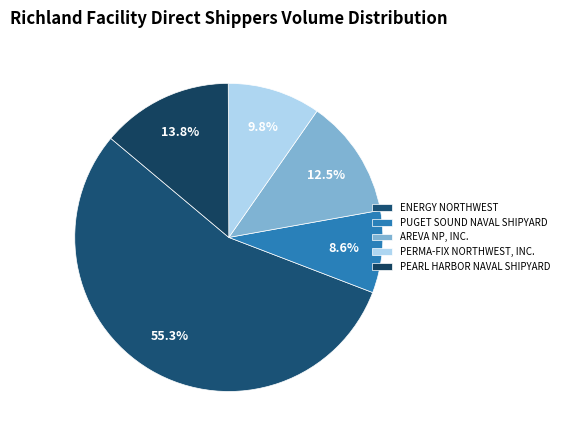

How many segments does this pie chart have?

5